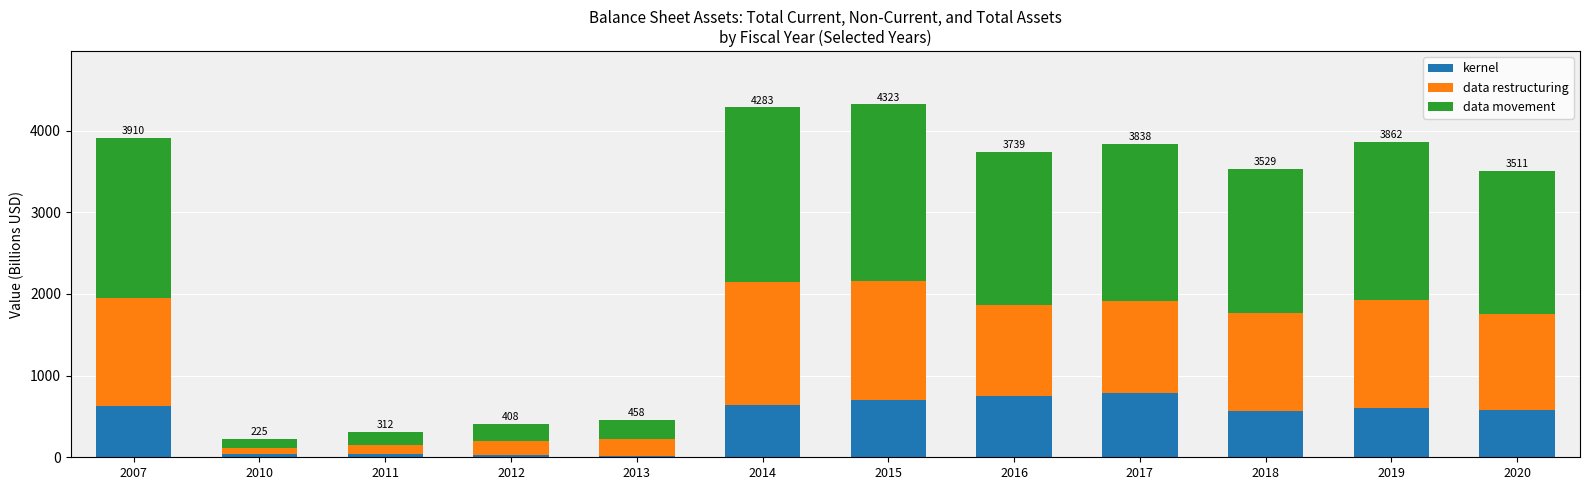

What is the total value across all series at 2007?

3909.9